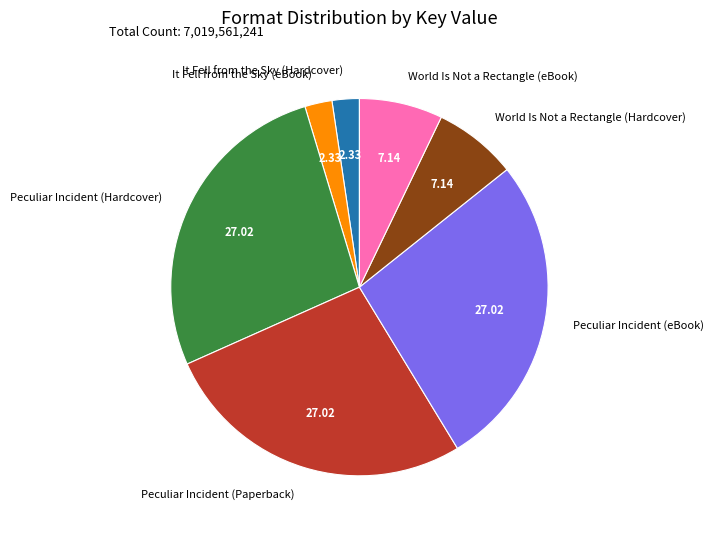

How many segments does this pie chart have?

7